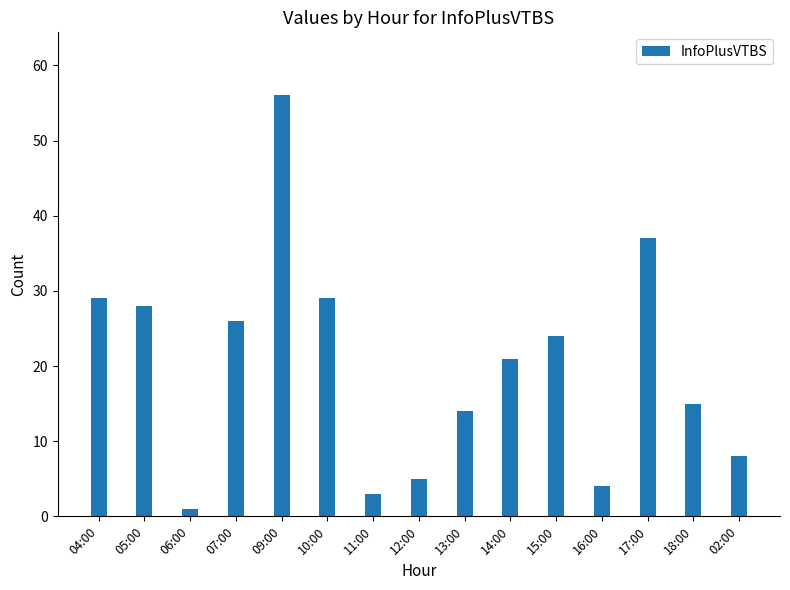

The chart shows a value of 3 at 11:00. True or false?

True